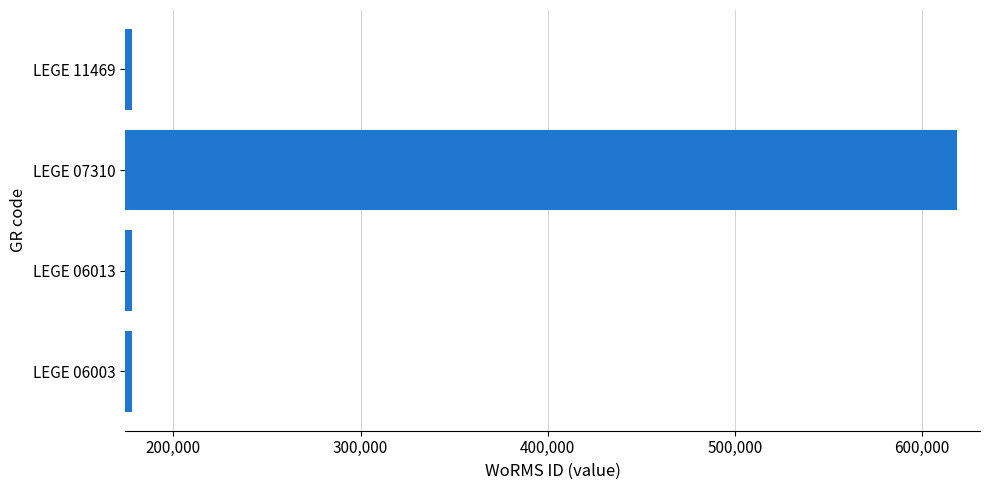

What is the sum of the values at LEGE 06013 and LEGE 07310?

796336